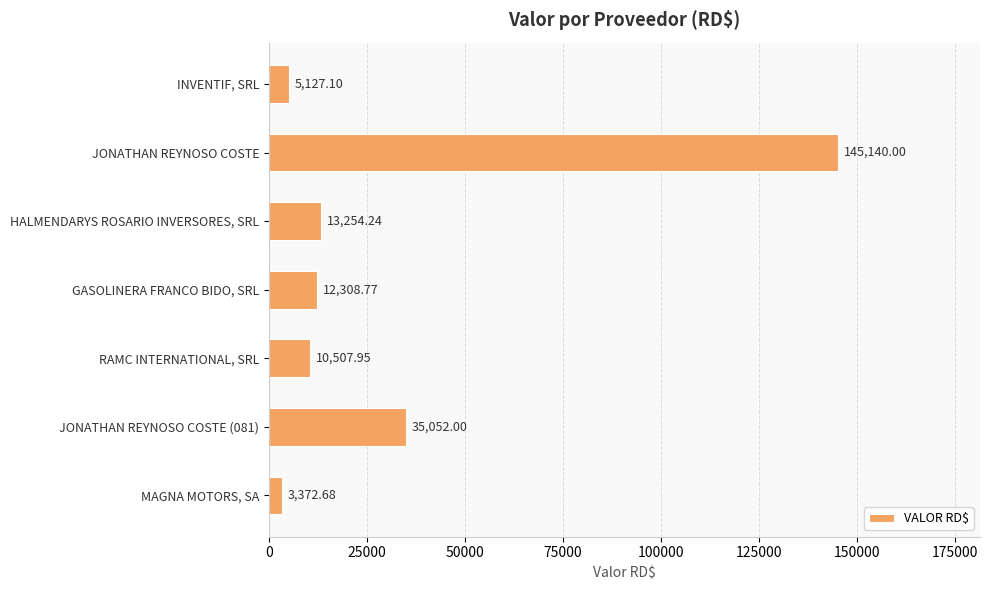

What is the minimum value shown in the chart?

3372.7